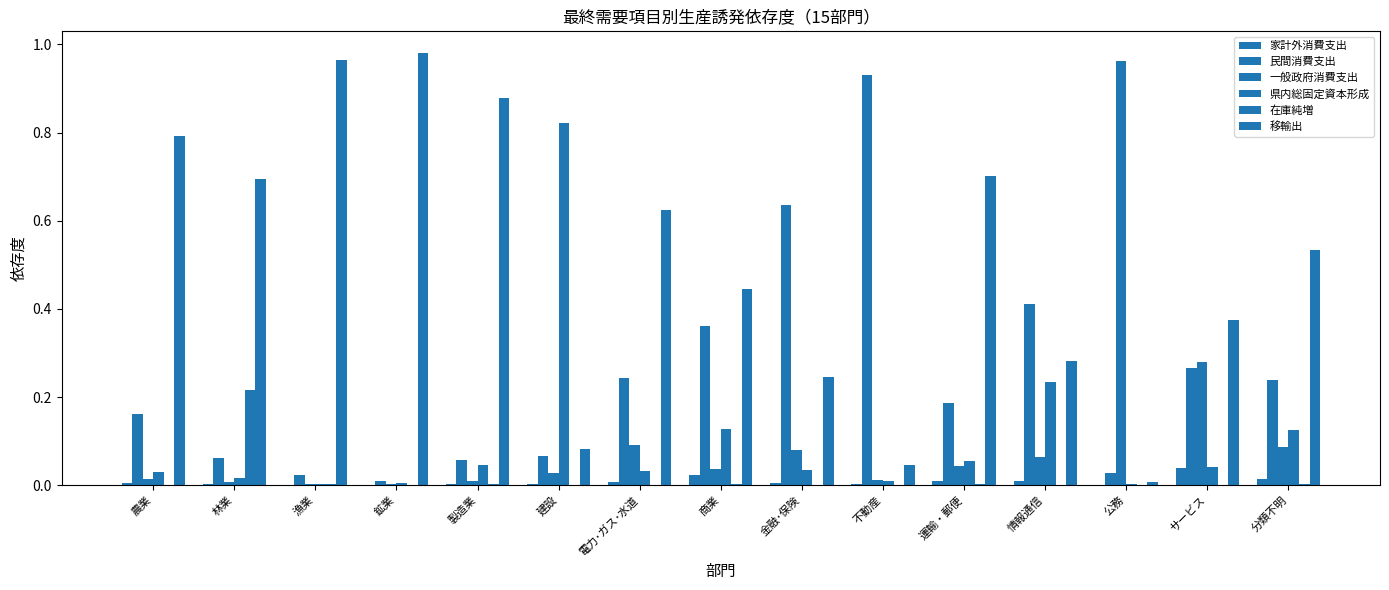

List the series in order of their peak value, lowest first.

家計外消費支出, 在庫純増, 県内総固定資本形成, 民間消費支出, 一般政府消費支出, 移輸出